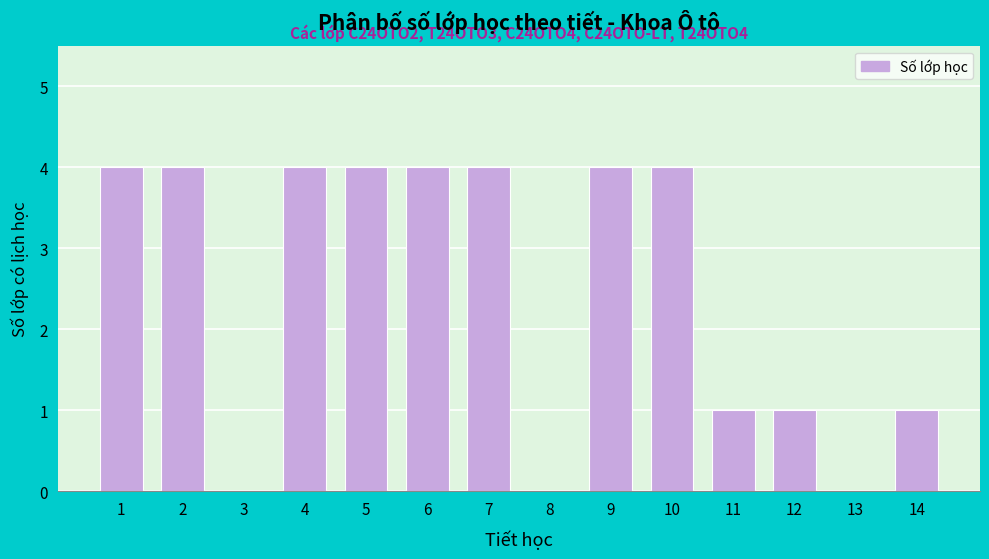

Reading right to left, transcribe all the data shown in this chart.

14=1	13=0	12=1	11=1	10=4	9=4	8=0	7=4	6=4	5=4	4=4	3=0	2=4	1=4